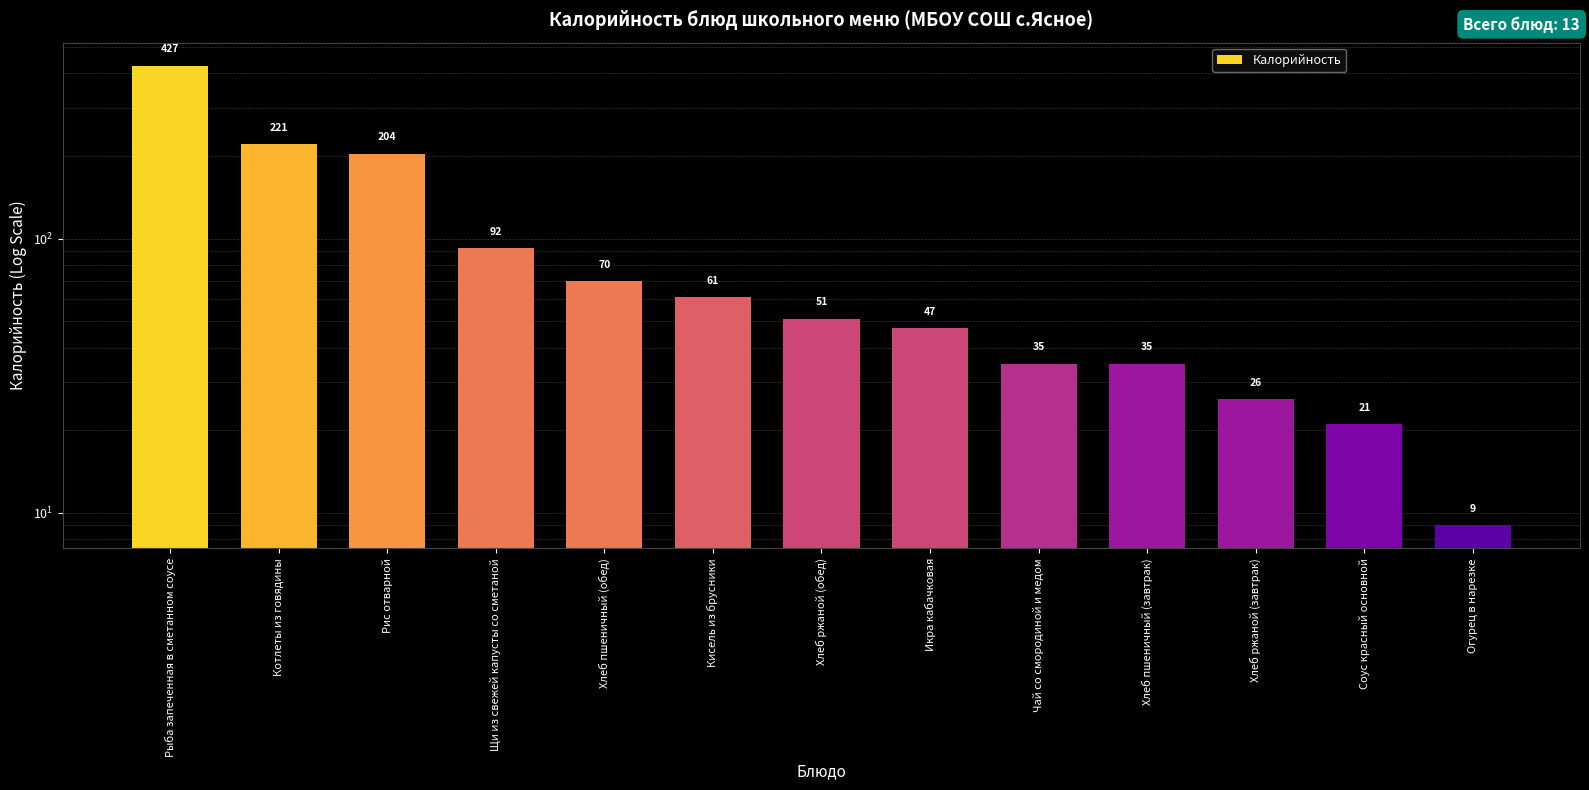

What is the minimum value shown in the chart?

9